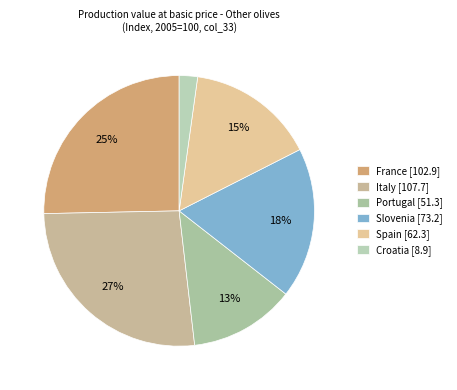

Count the number of slices in the pie.

6